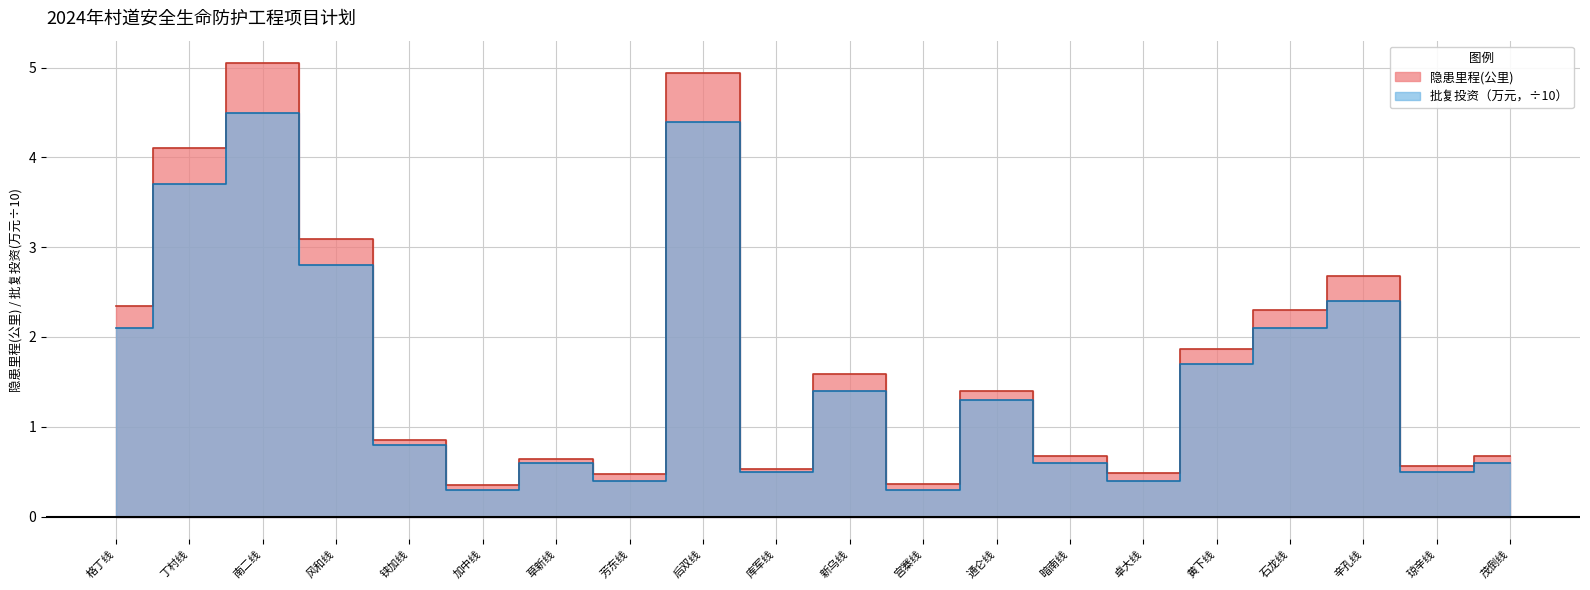

What is the highest value of the 批复投资（万元） series?

4.5